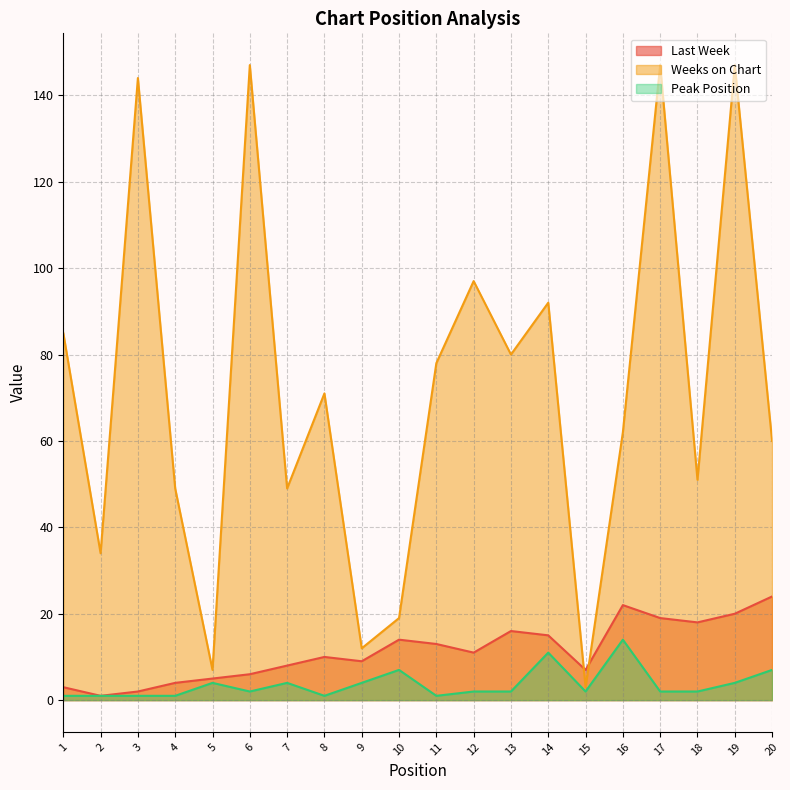

What is the difference between the second highest and second lowest values in the Last Week series?

20